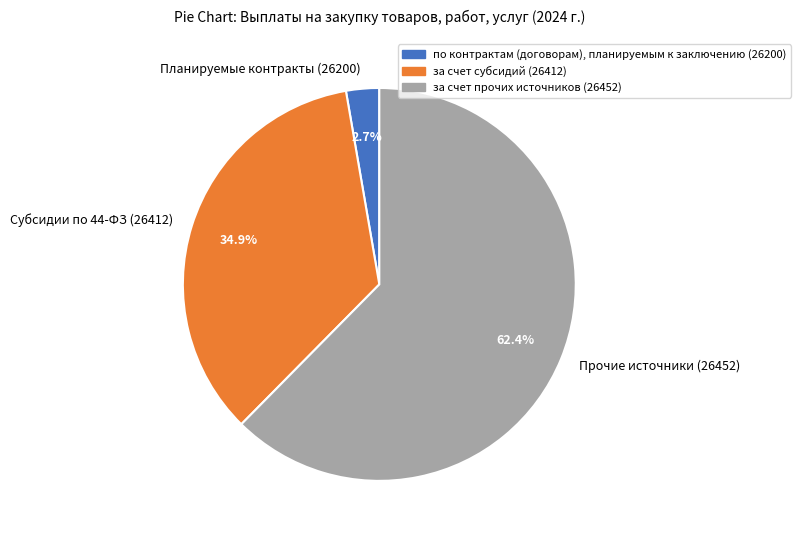

How many slices are in this pie chart?

3